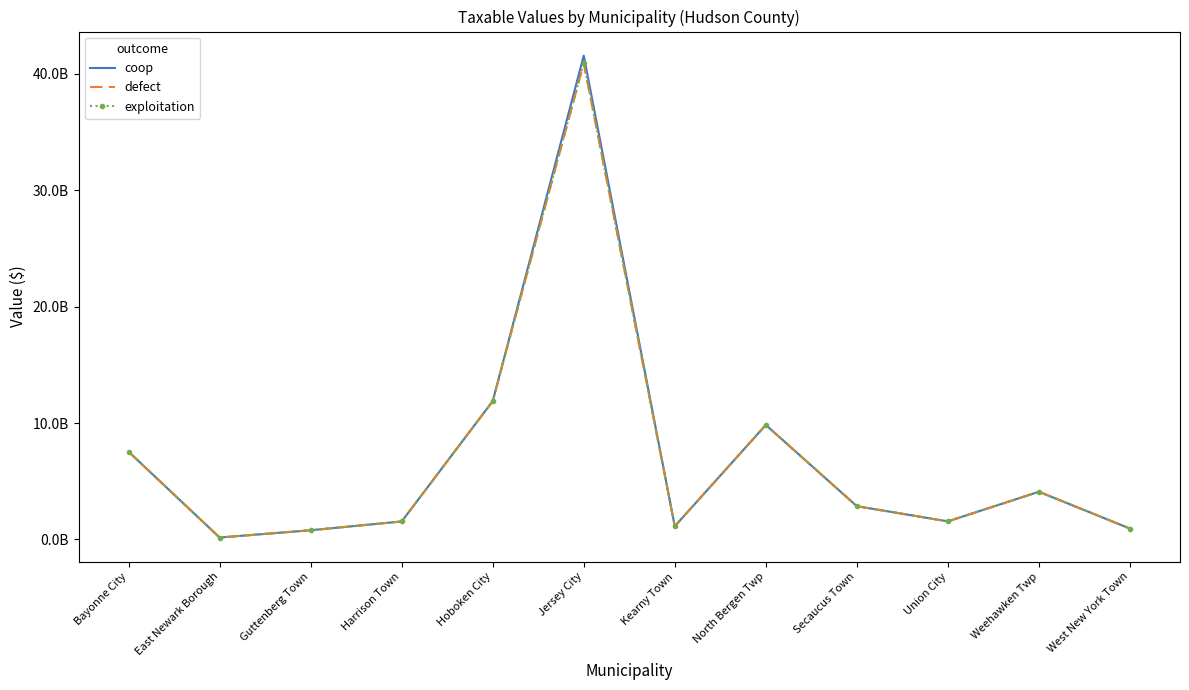

Is the value of coop at North Bergen Twp greater than the value of defect at Jersey City?

No